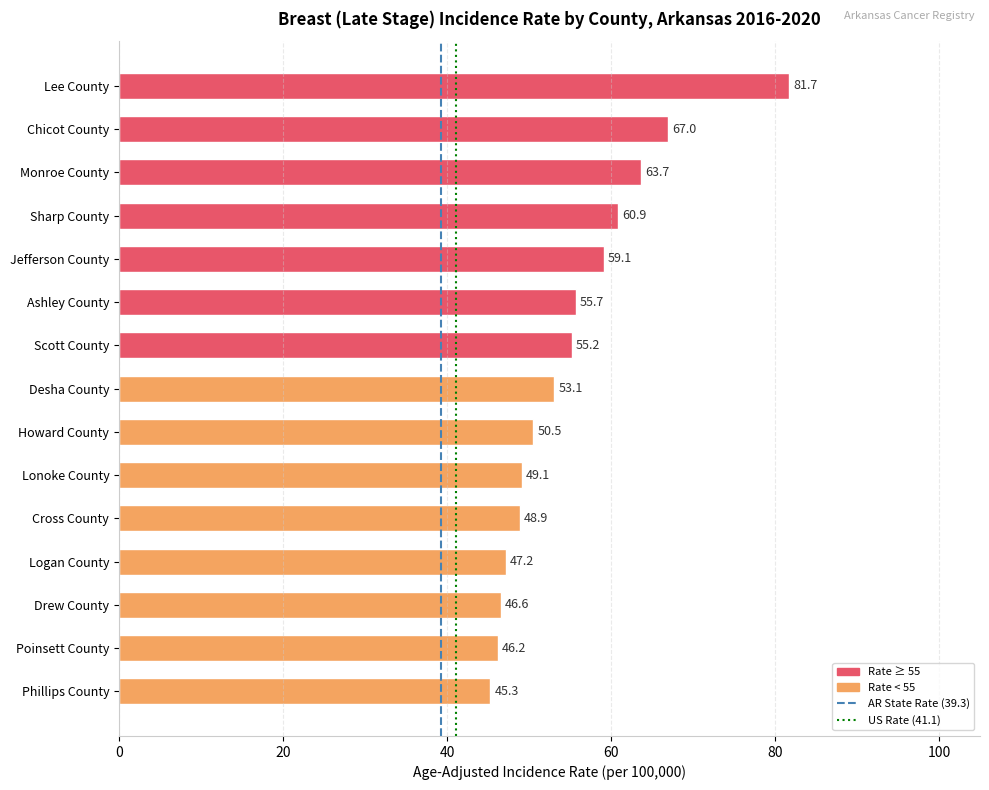

Between Logan County and Chicot County, which is larger?

Chicot County